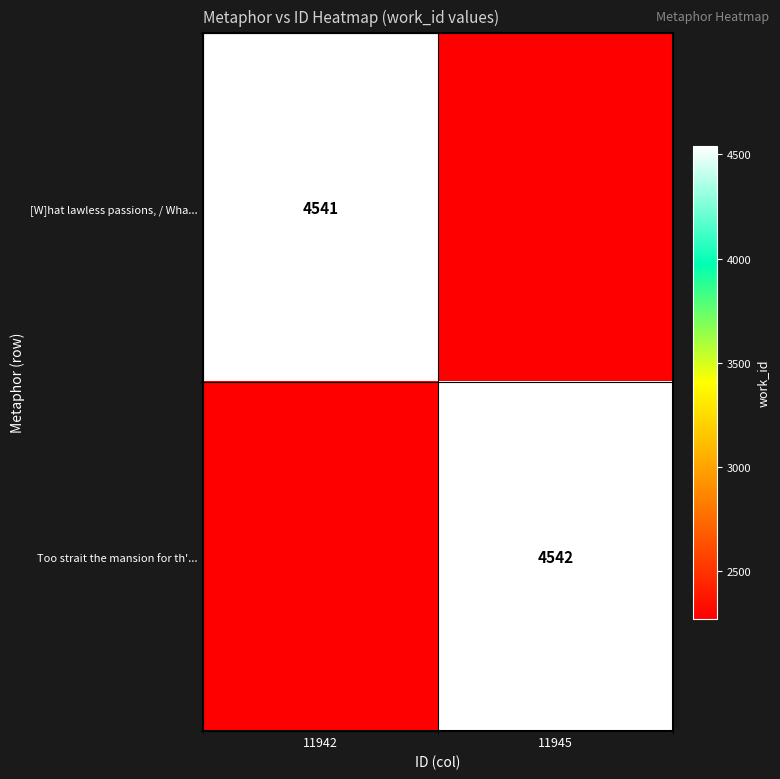

Is the value of [W]hat lawless passions, / Wha... at 11942 greater than the value of Too strait the mansion for th'... at 11945?

No